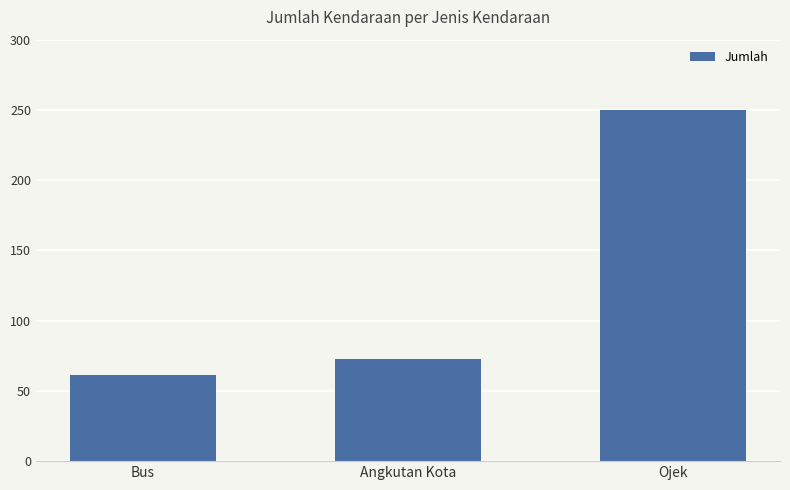

Between Angkutan Kota and Bus, which is larger?

Angkutan Kota